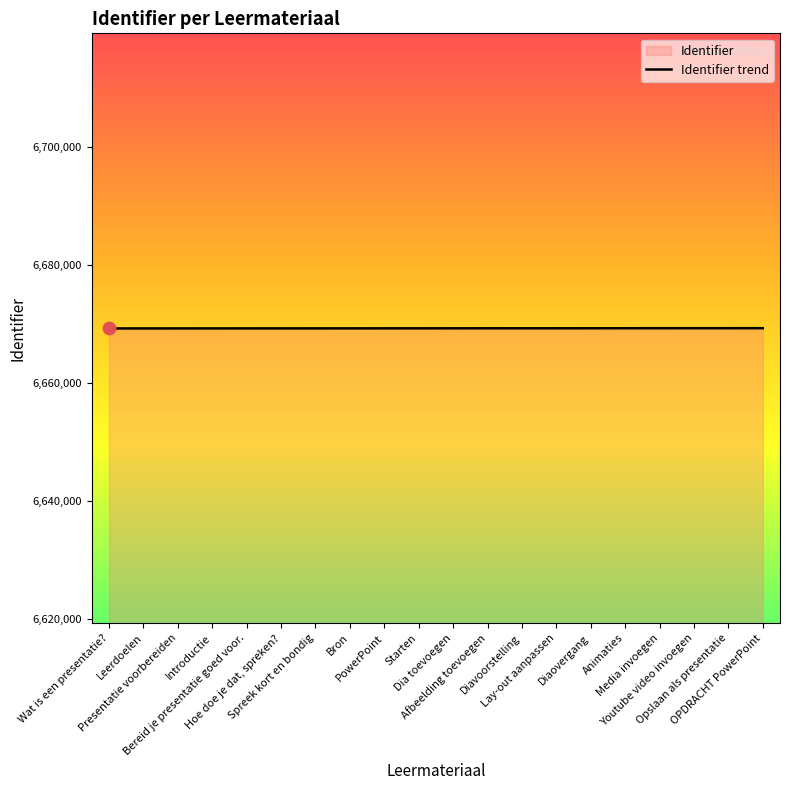

What is the ratio of the value at Diaovergang to the value at Starten?

1.0